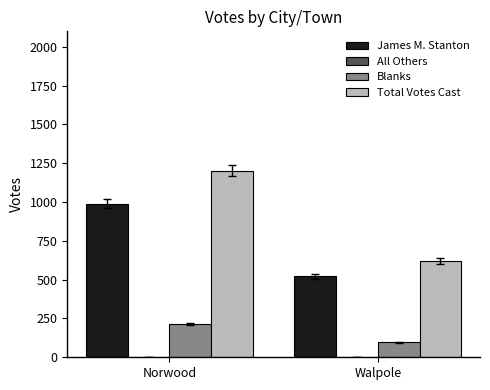

How many groups of bars are there?

2